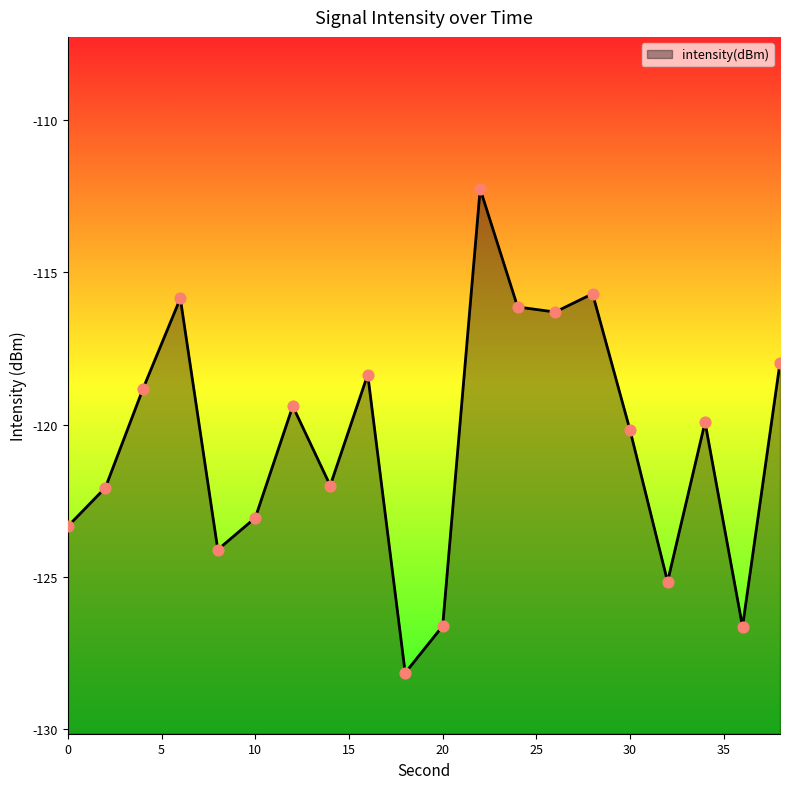

What is the change in value from 22 to 38?

-5.7